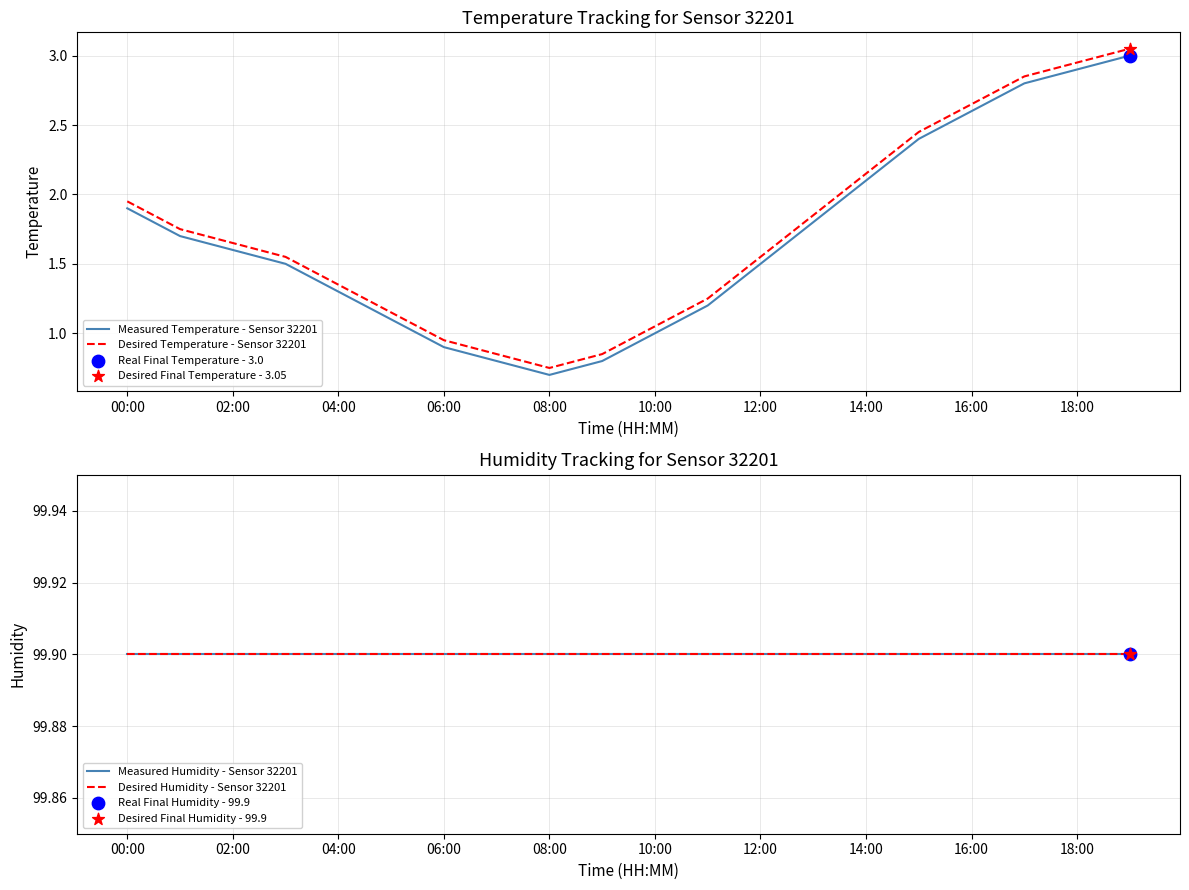

Which series has the largest total across all categories?

Measured Humidity - Sensor 32201